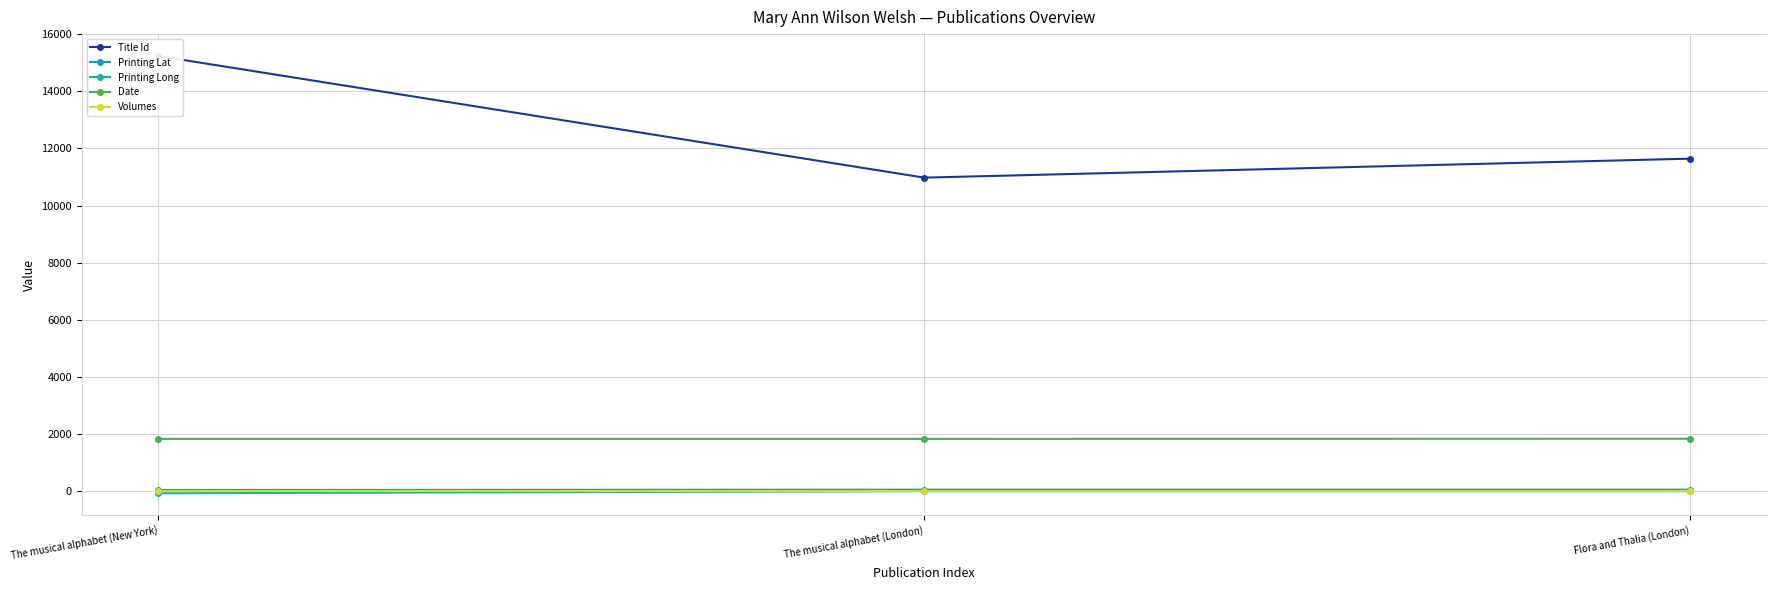

At how many categories does at least one series exceed 7394?

3